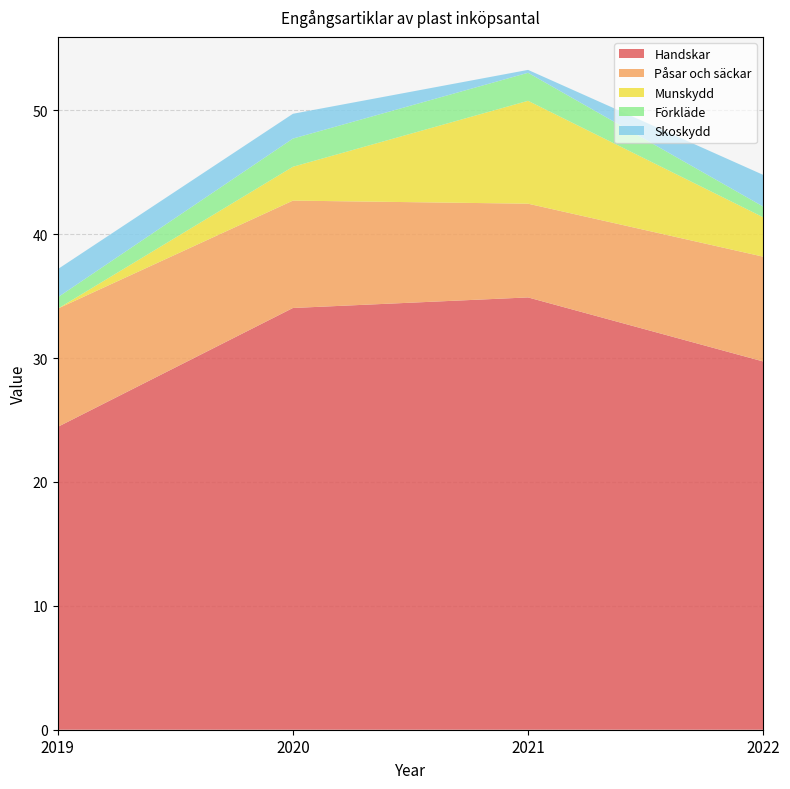

Reading left to right, list all the values displayed in this chart.

Handskar: 2019=24.4	2020=34.0	2021=34.9	2022=29.7
Påsar och säckar: 2019=9.5	2020=8.7	2021=7.6	2022=8.5
Munskydd: 2019=0.0	2020=2.7	2021=8.3	2022=3.2
Förkläde: 2019=0.9	2020=2.3	2021=2.3	2022=0.9
Skoskydd: 2019=2.3	2020=2.0	2021=0.2	2022=2.6